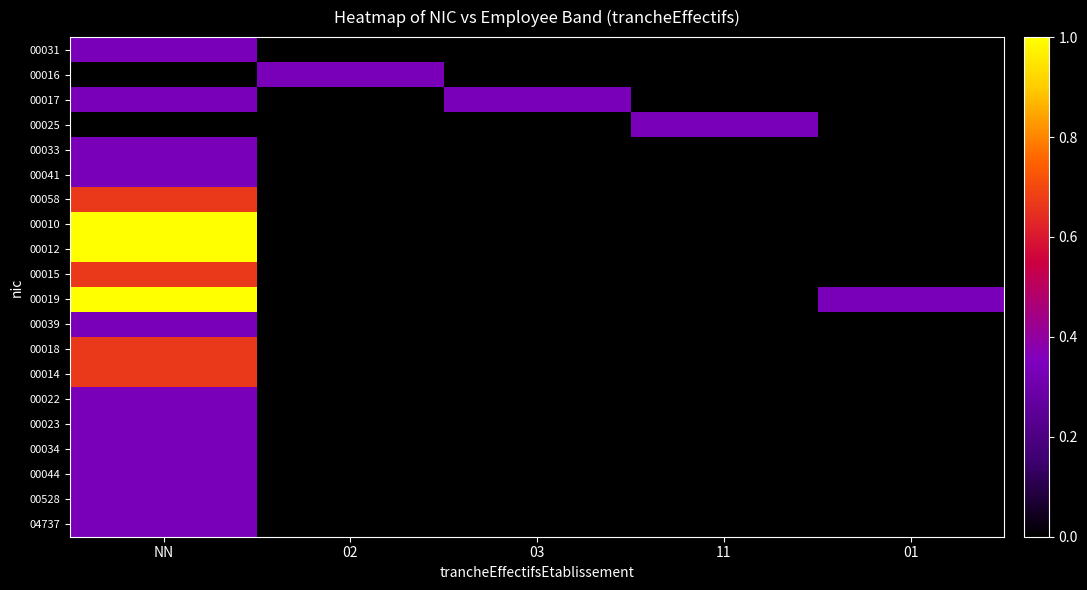

Which series has the largest range (max minus min)?

00010